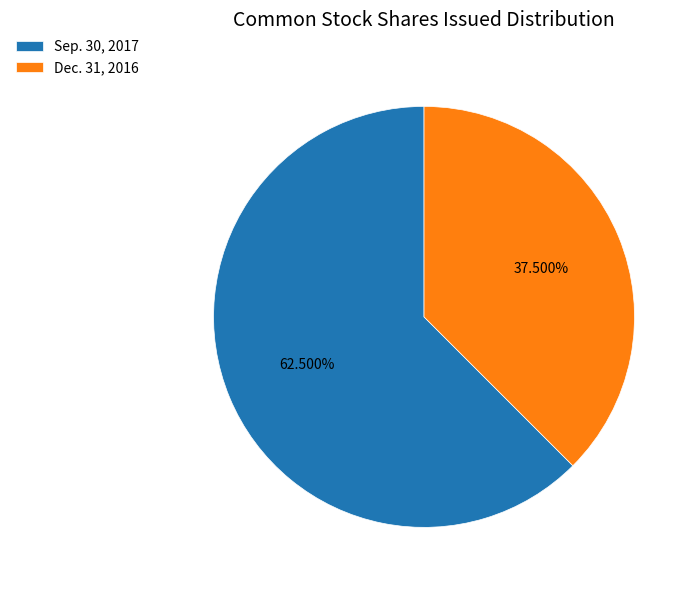

How many segments does this pie chart have?

2